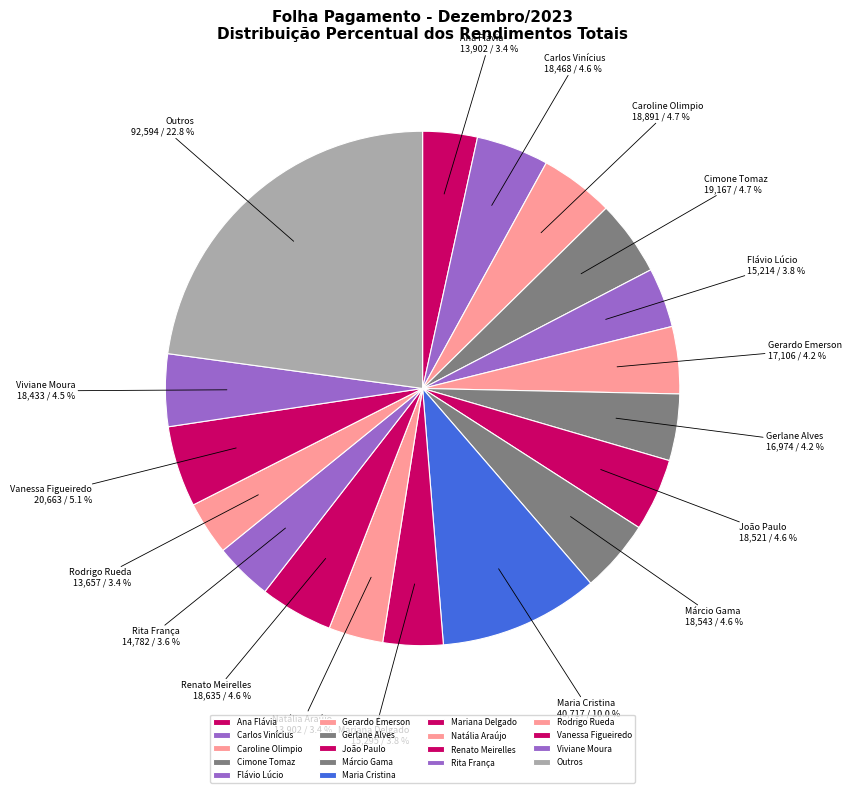

How many slices are in this pie chart?

18